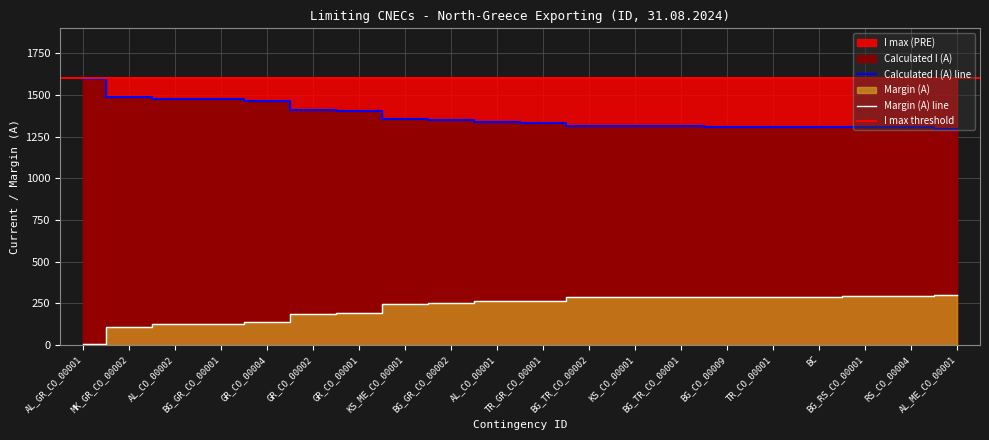

Reading left to right, extract all data points from this chart.

Calculated I (A): AL_GR_CO_00001=1596	MK_GR_CO_00002=1490	AL_CO_00002=1475	BG_GR_CO_00001=1474	GR_CO_00004=1463	GR_CO_00002=1413	GR_CO_00001=1405	KS_ME_CO_00001=1354	BG_GR_CO_00002=1350	AL_CO_00001=1336	TR_GR_CO_00001=1334	BG_TR_CO_00002=1314	KS_CO_00001=1312	BG_TR_CO_00001=1312	BG_CO_00009=1311	TR_CO_00001=1310	BC=1309	BG_RS_CO_00001=1306	RS_CO_00004=1306	AL_ME_CO_00001=1297
Margin (A): AL_GR_CO_00001=4	MK_GR_CO_00002=110	AL_CO_00002=125	BG_GR_CO_00001=126	GR_CO_00004=137	GR_CO_00002=187	GR_CO_00001=195	KS_ME_CO_00001=246	BG_GR_CO_00002=250	AL_CO_00001=264	TR_GR_CO_00001=266	BG_TR_CO_00002=286	KS_CO_00001=288	BG_TR_CO_00001=288	BG_CO_00009=289	TR_CO_00001=290	BC=291	BG_RS_CO_00001=294	RS_CO_00004=294	AL_ME_CO_00001=303